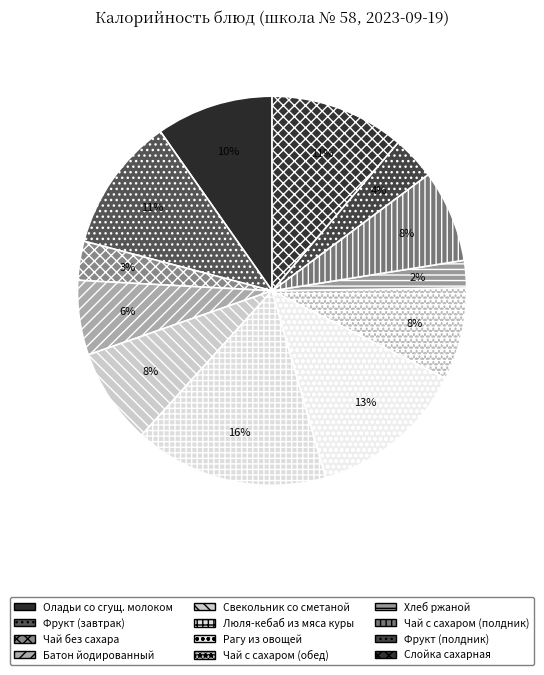

How many segments does this pie chart have?

12